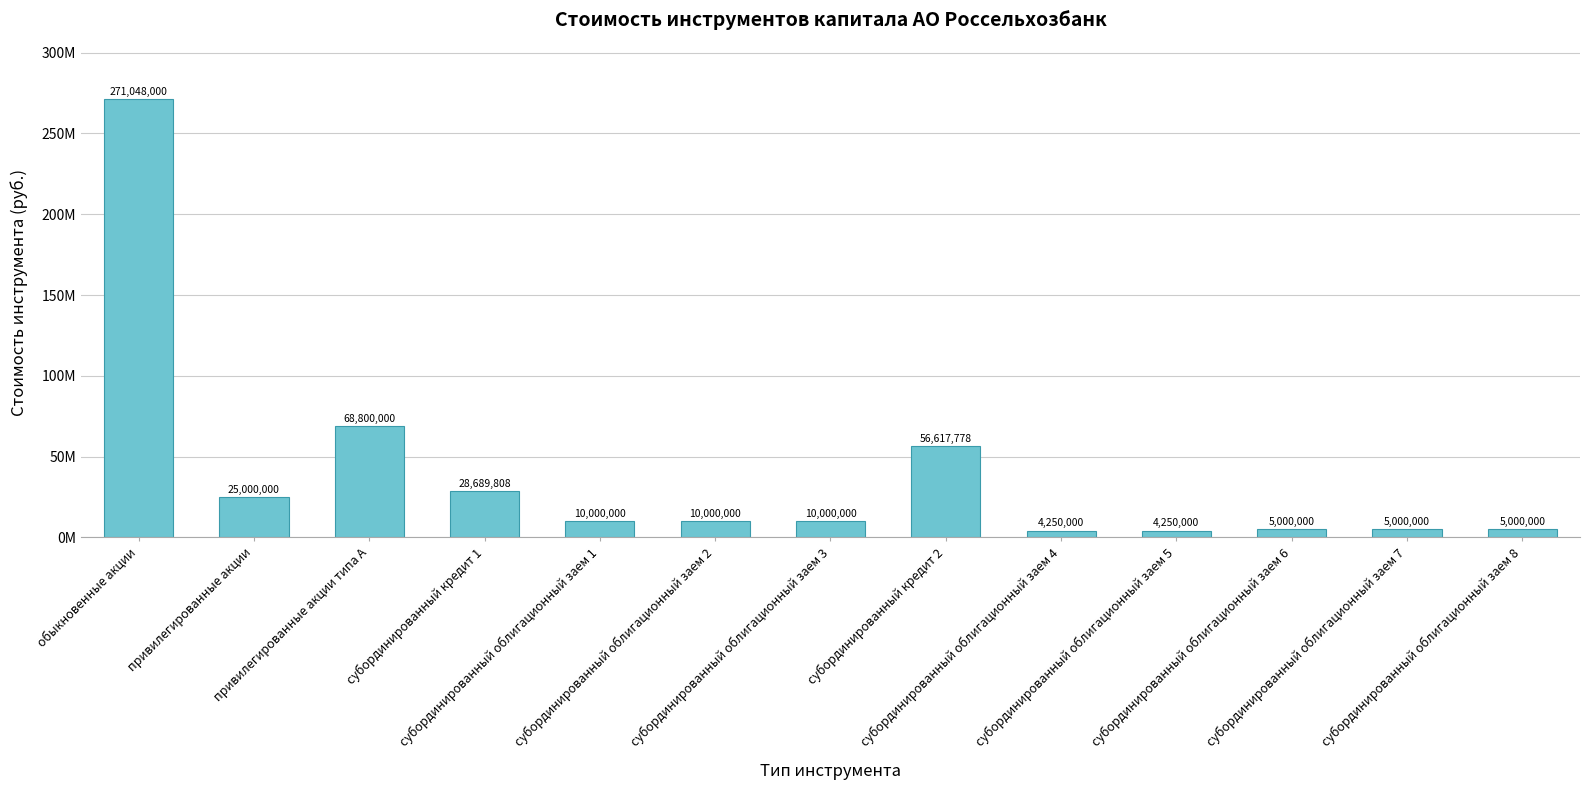

What is the value of the 6th bar from the left?

10000000